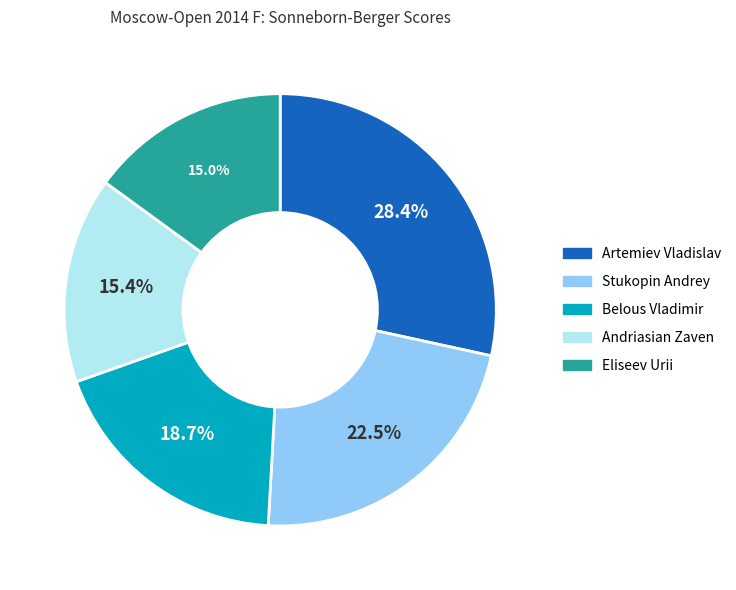

Is there a majority slice in this chart?

No